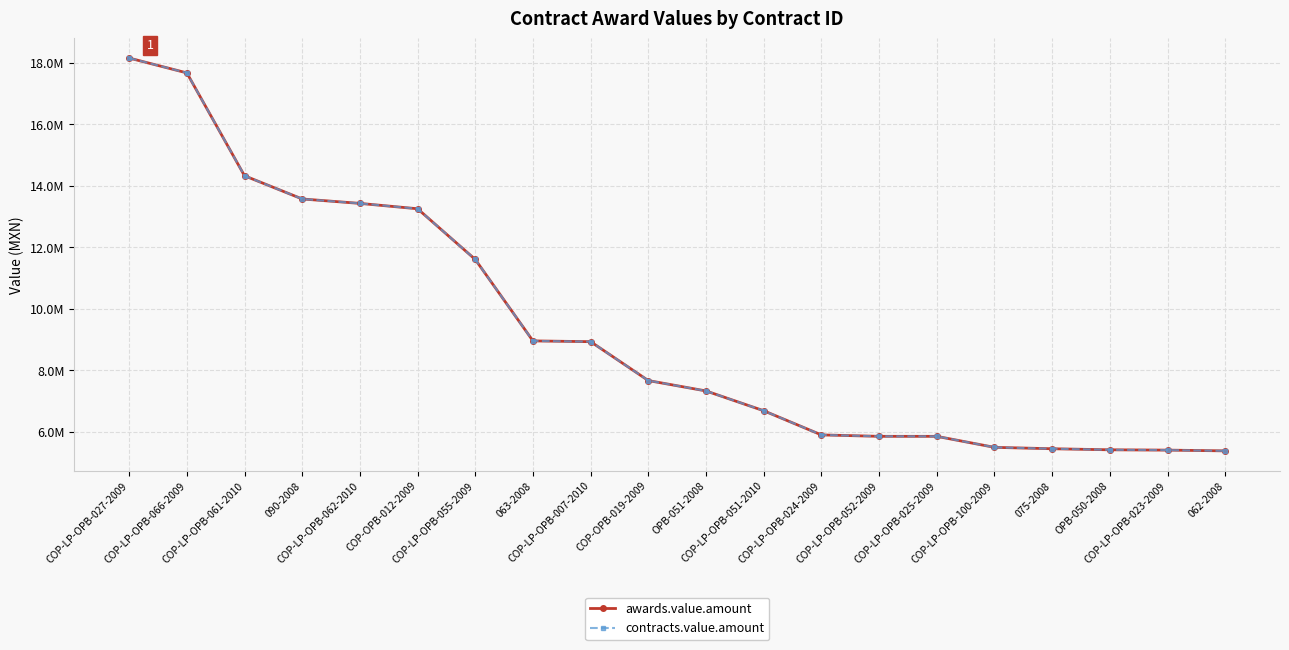

What is the label of the 7th point from the left?

COP-LP-OPB-055-2009